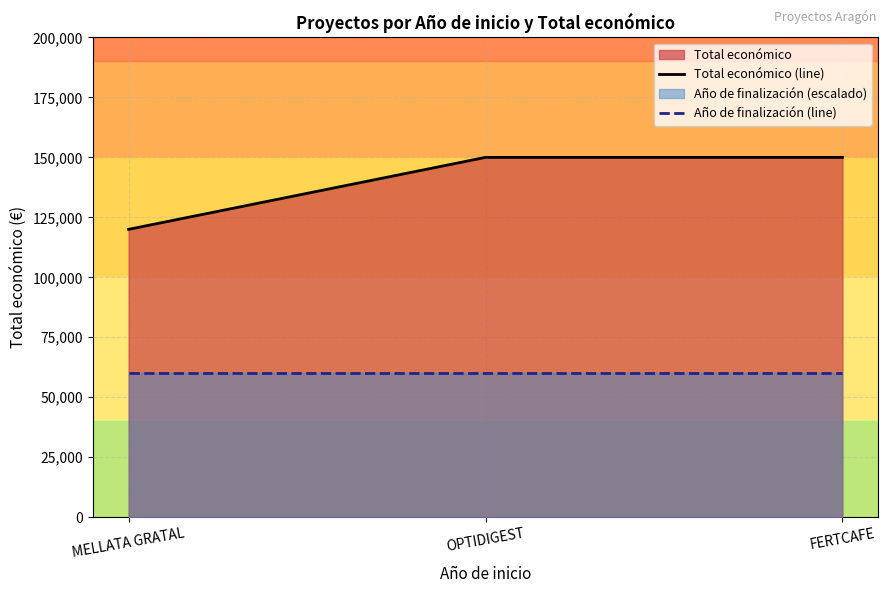

Reading left to right, extract all data points from this chart.

Total económico (line): 120000	150000	150000
Año de finalización (line): 60000	60000	60000